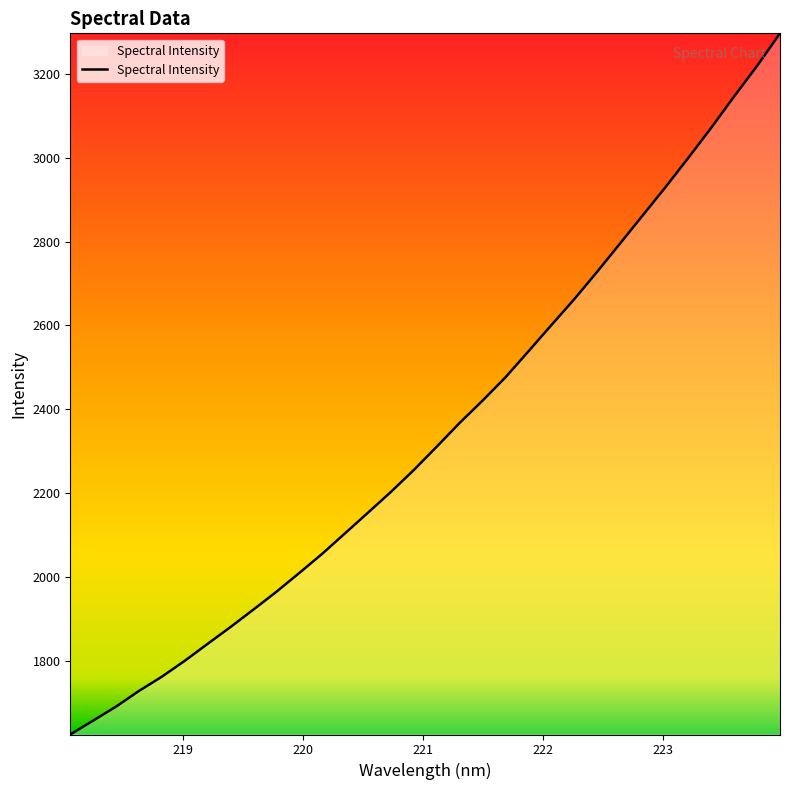

What is the difference between the maximum and minimum values?

1672.0